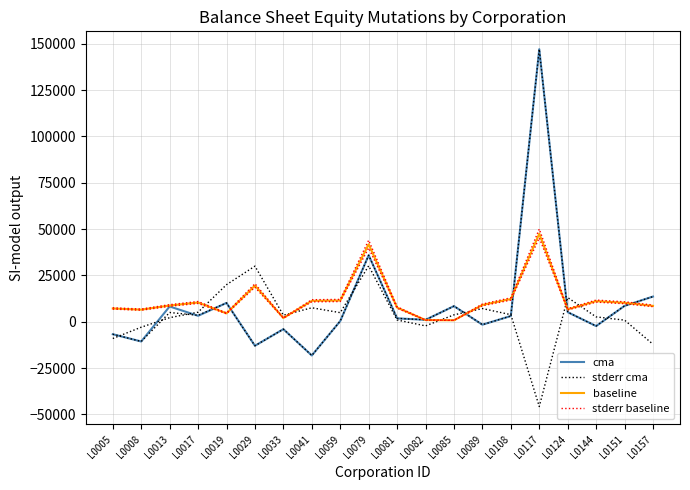

Between L0059 and L0005, which is larger?

L0059